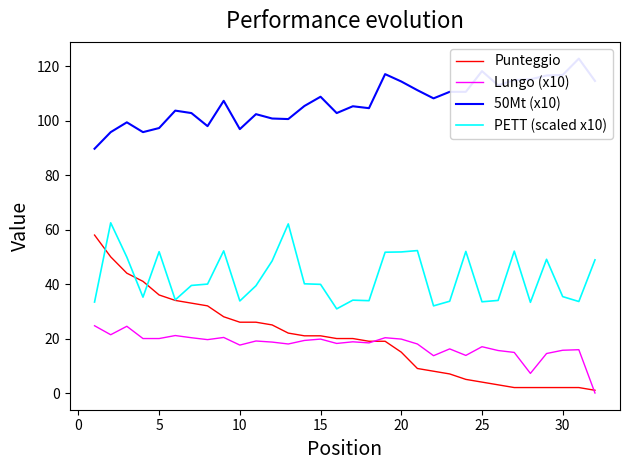

True or false: PETT (scaled x10) has more than 2 interior local peaks.

True